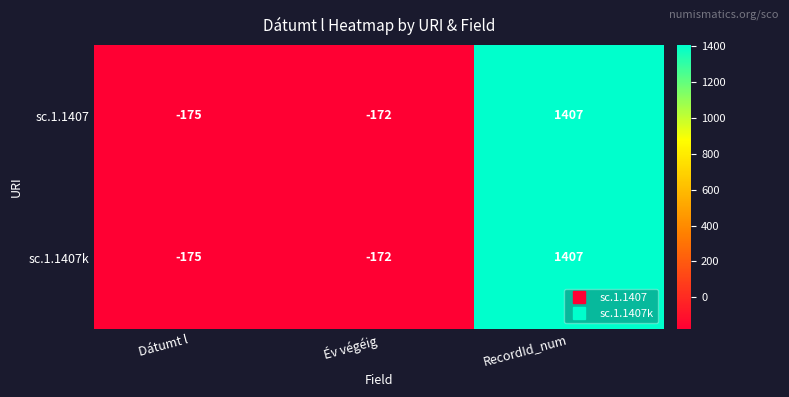

At which category does the chart reach its minimum across all series?

Dátumt l